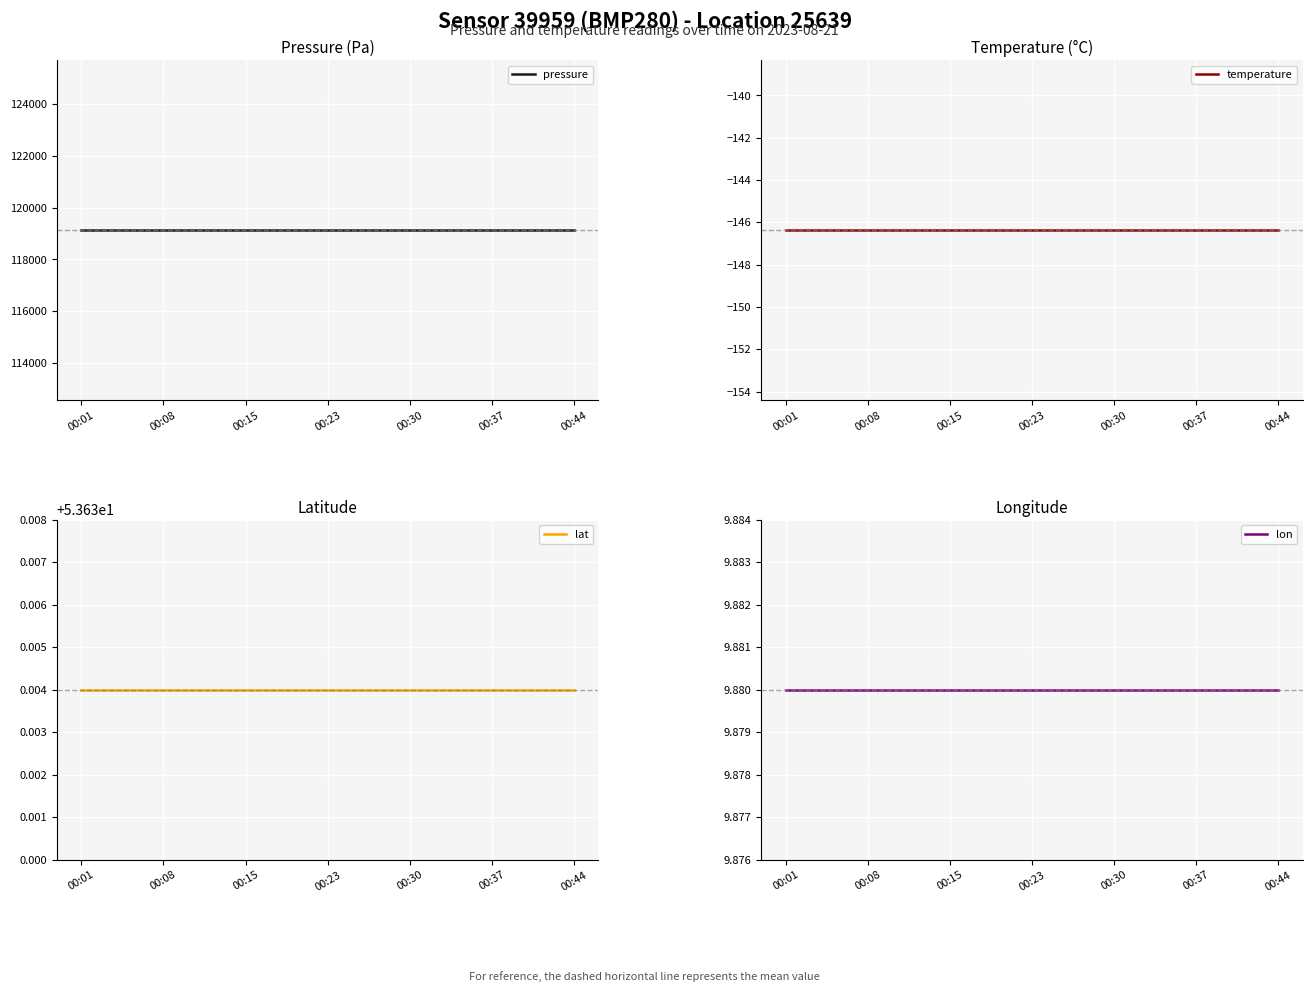

What is the minimum value shown in the chart?

-146.4